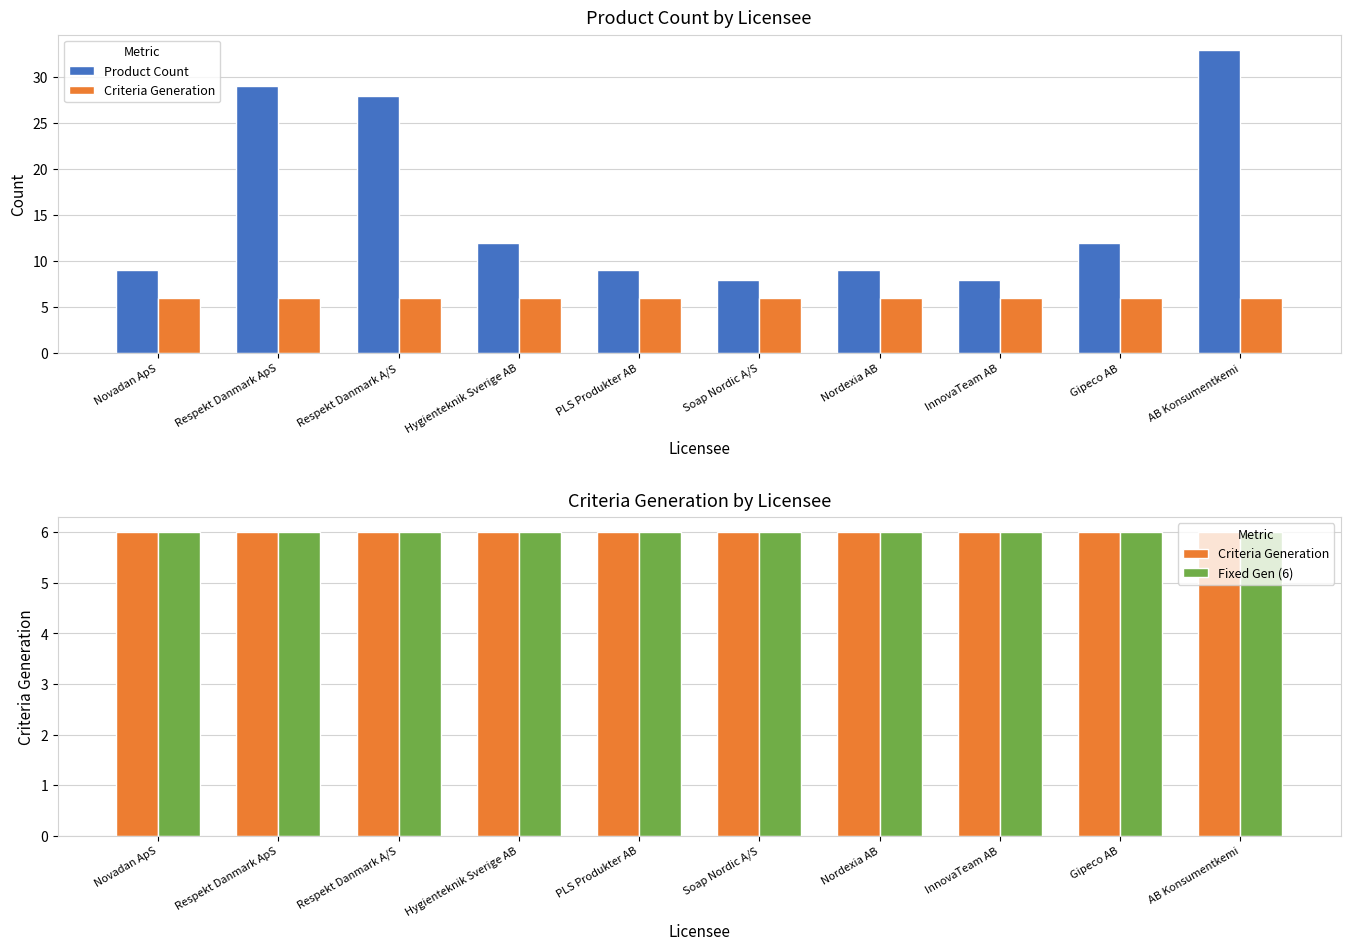

At which label is Product Count closest to 20?

Respekt Danmark A/S